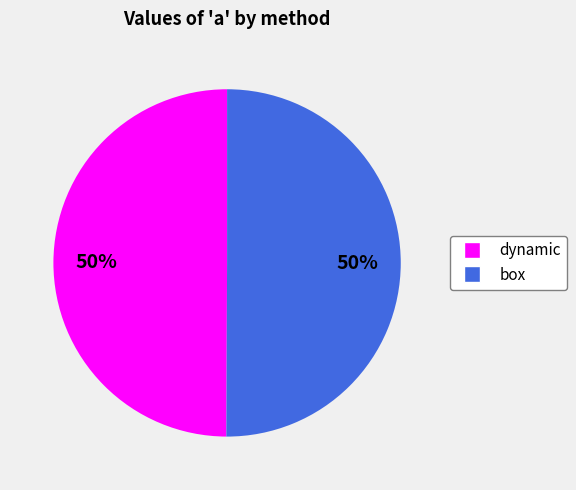

To the nearest percent, what is the average slice percentage?

50%